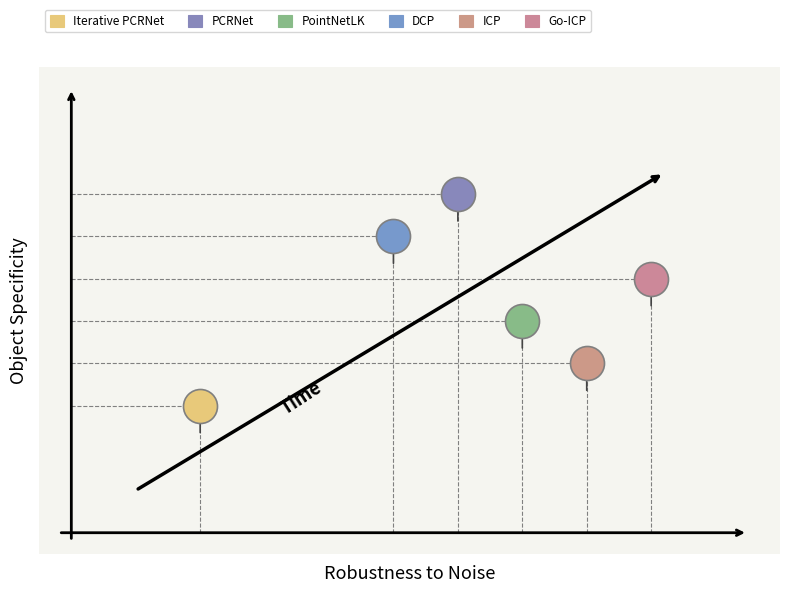

Which series reaches the maximum Y coordinate?

PCRNet